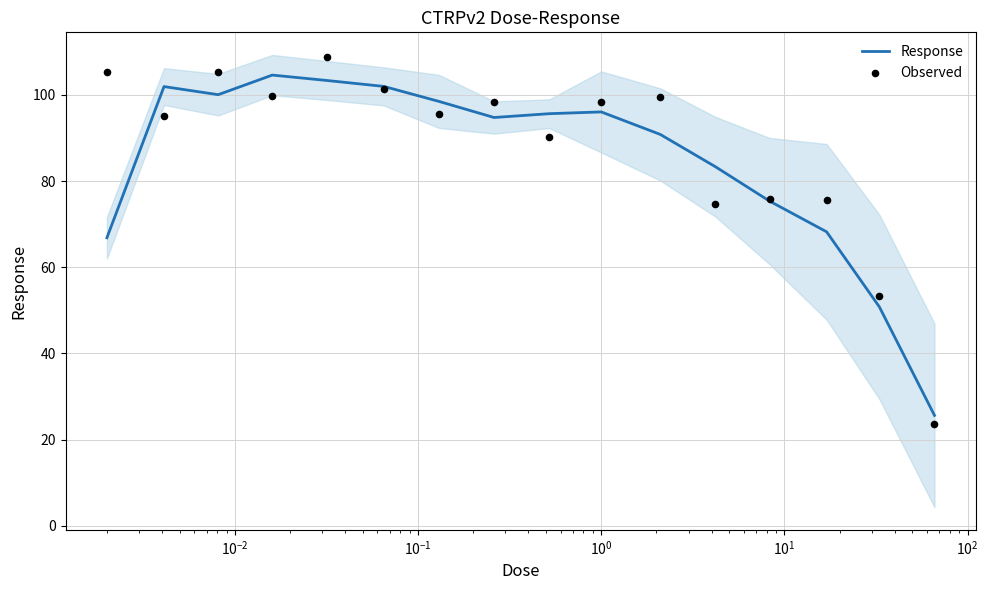

Which series has the largest Y range (max minus min)?

Observed